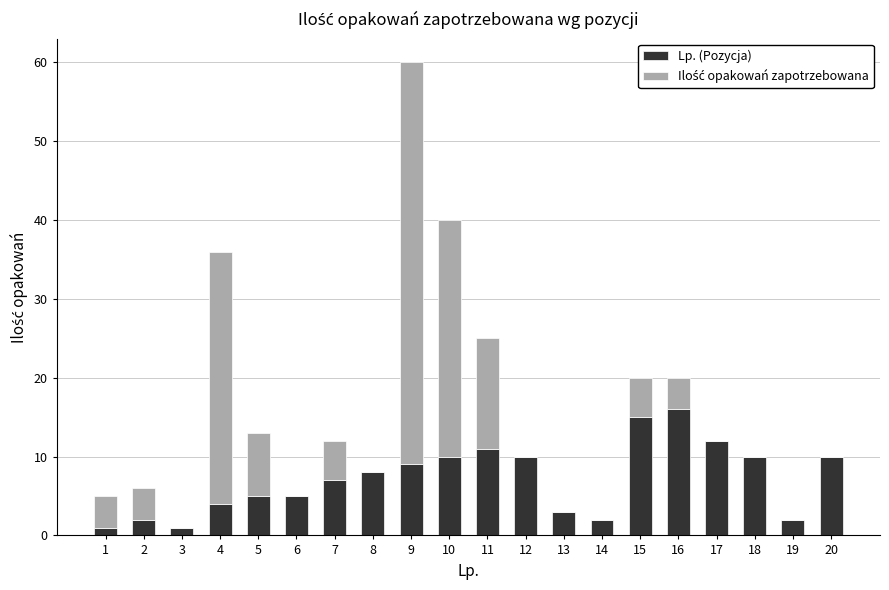

At which category is the sum across all series the highest?

9